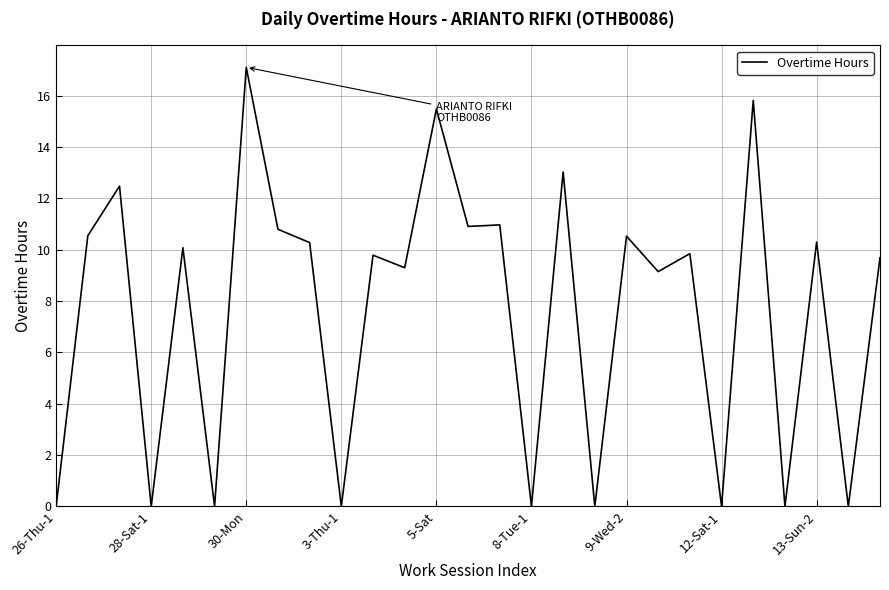

What is the maximum value shown in the chart?

17.1